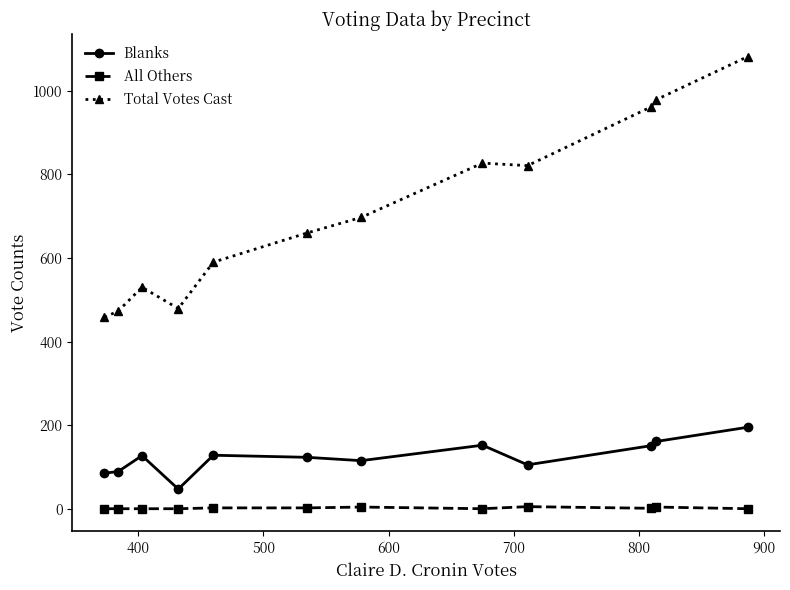

What is the difference between the maximum and minimum values in the Total Votes Cast series?

624